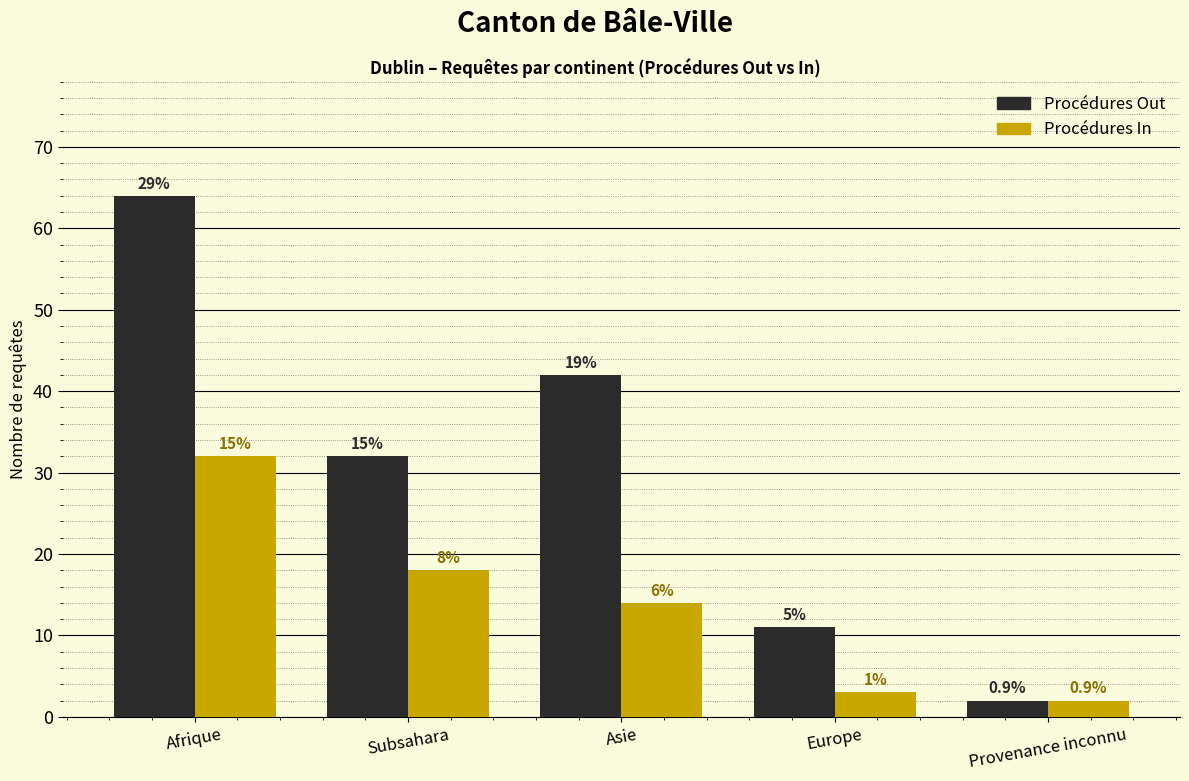

What are all the series names shown in the legend?

Procédures Out, Procédures In